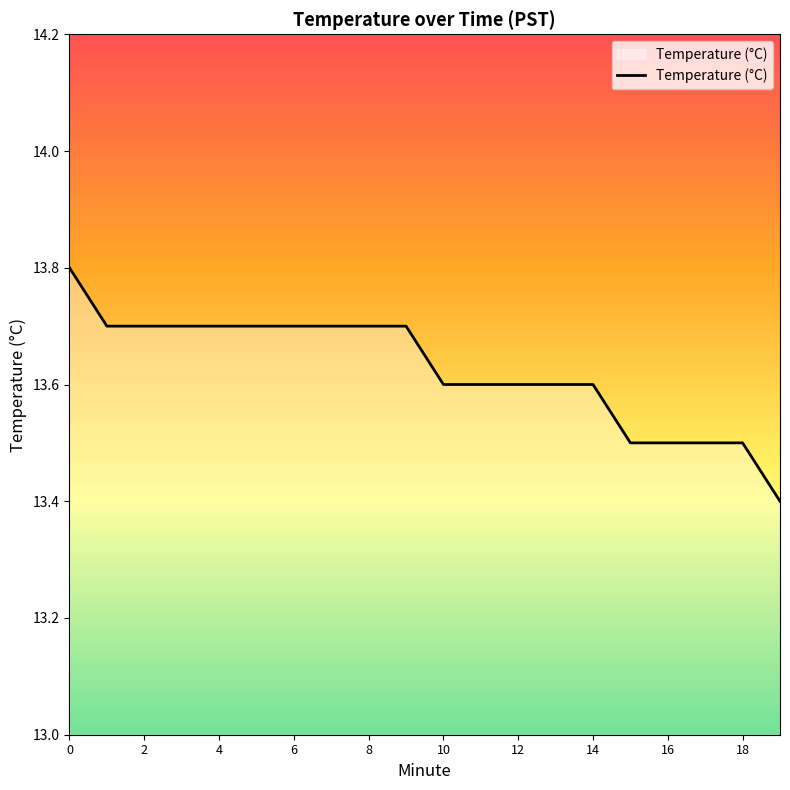

What is the greatest value displayed?

13.8